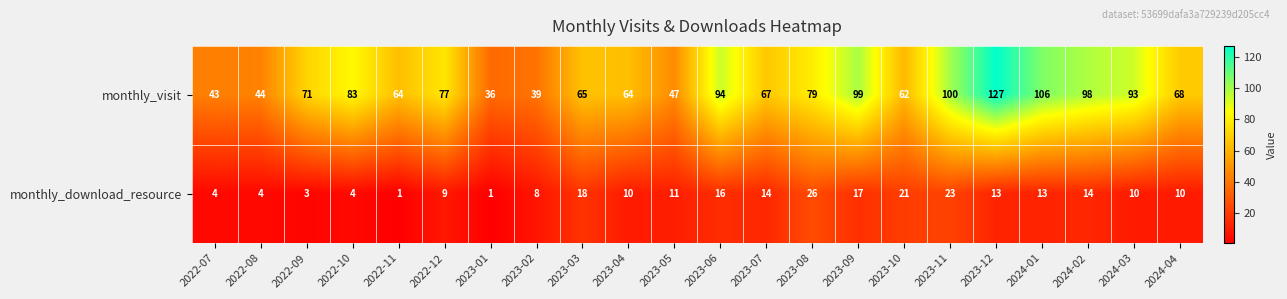

What is the highest value of the monthly_visit series?

127